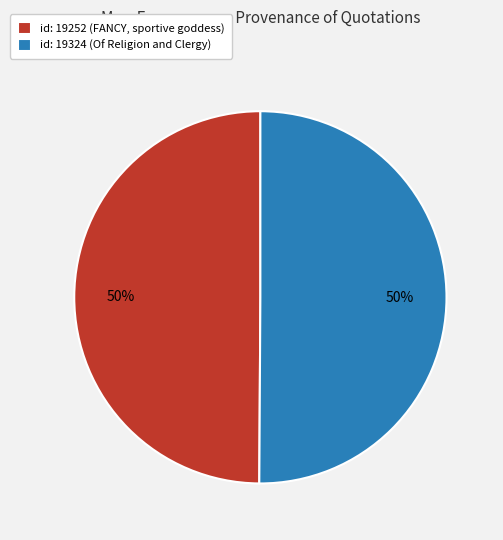

What is the ratio of the value at id: 19324 (Of Religion and Clergy) to the value at id: 19252 (FANCY, sportive goddess)?

1.0